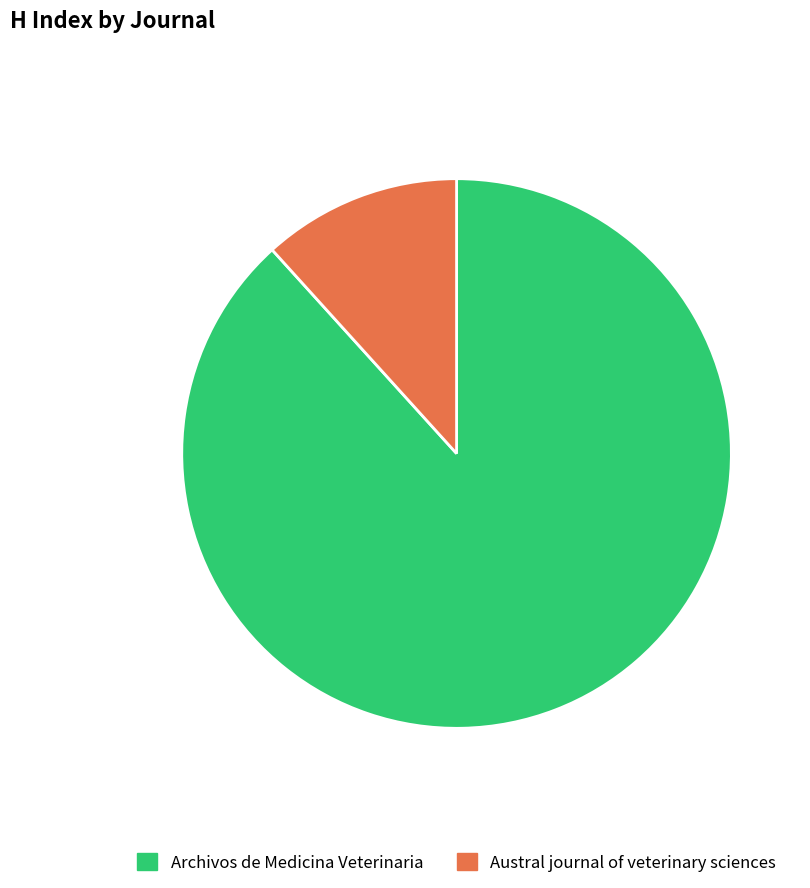

Is there any slice that represents more than half of the pie?

Yes